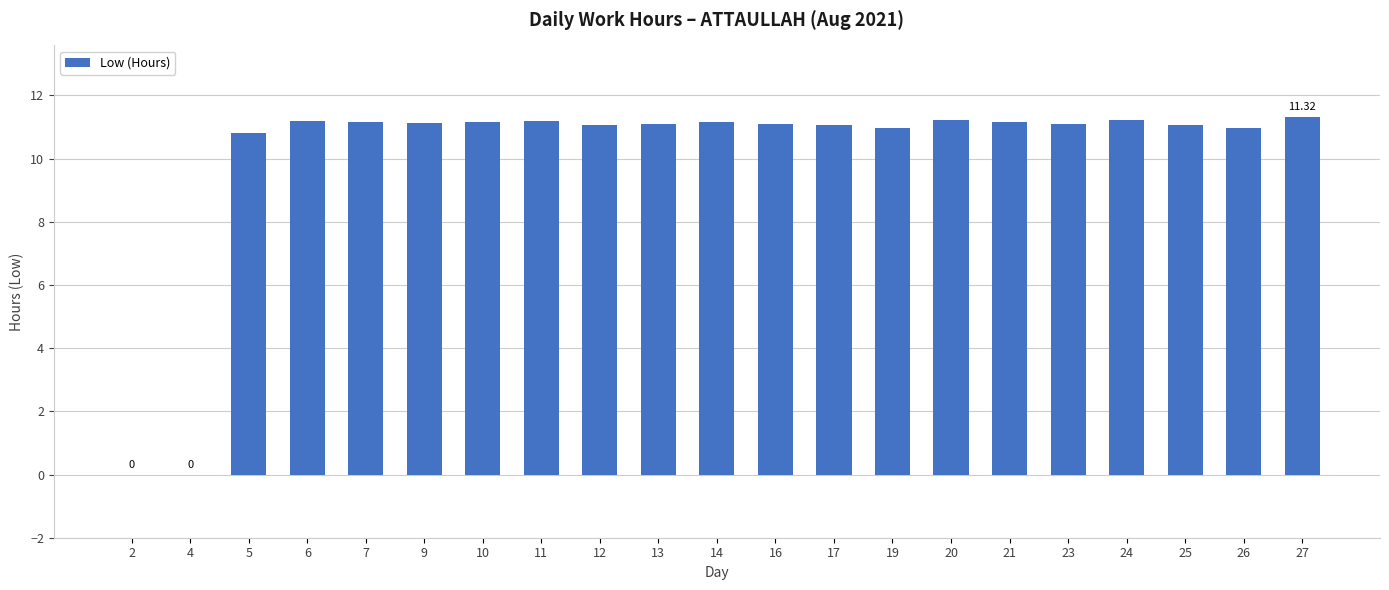

Is it true that the value at 13 is 15.4?

False